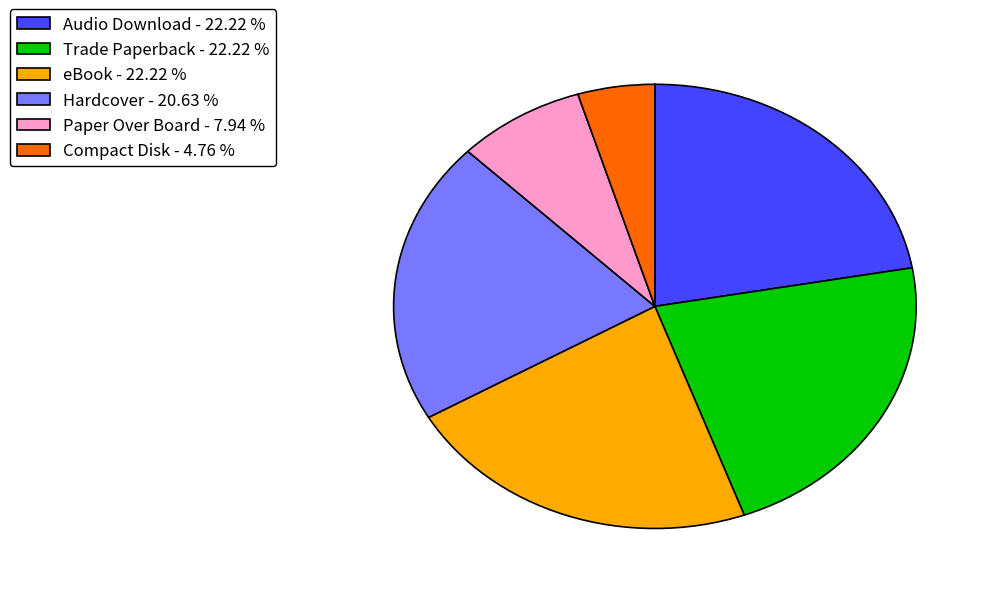

The Paper Over Board slice represents 14% of the pie. True or false?

False